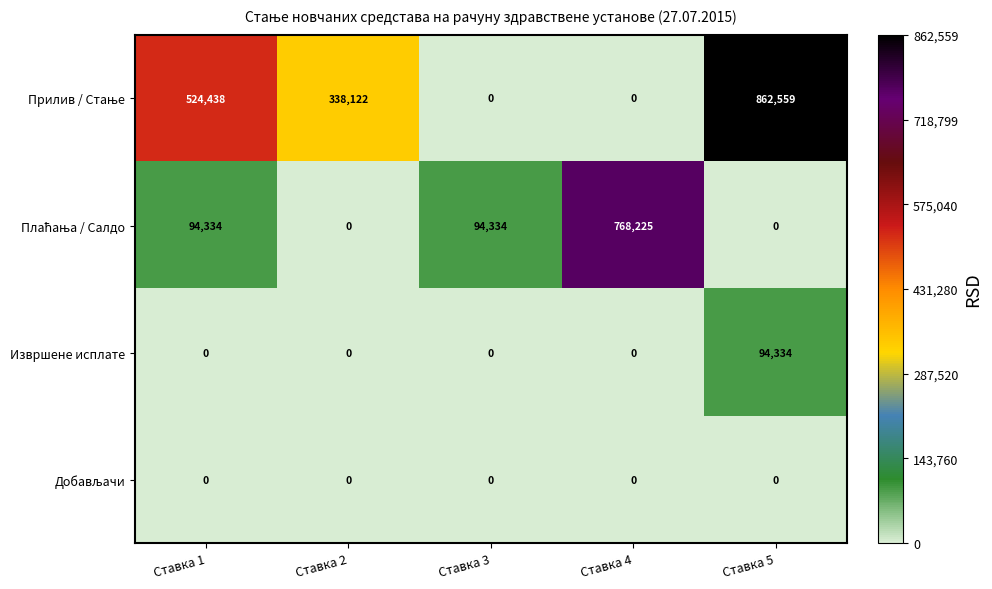

At which category is the sum across all series the highest?

Ставка 5